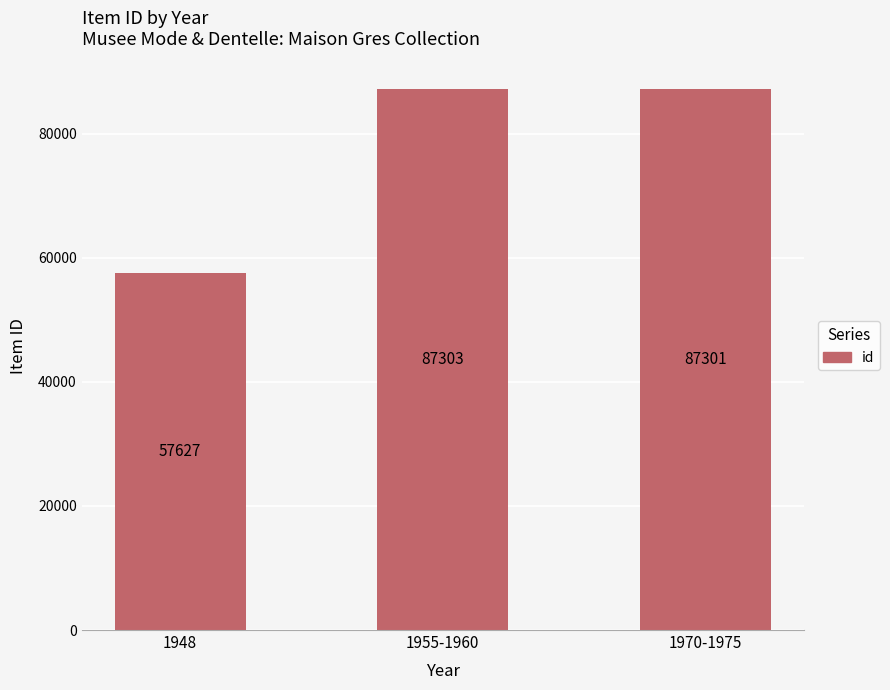

What is the label of the 1st bar from the right?

1970-1975